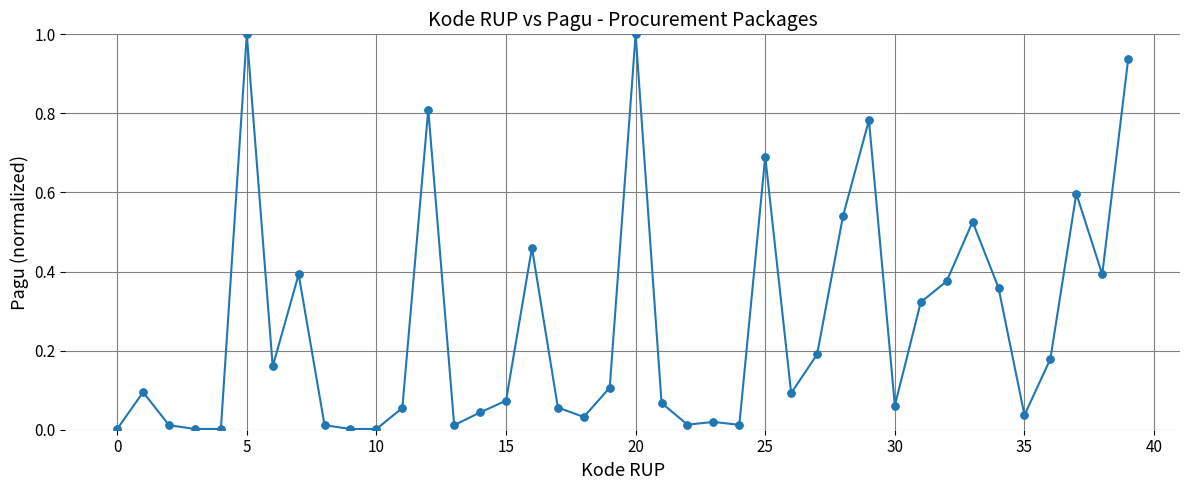

What is the sum of all values?

10.5